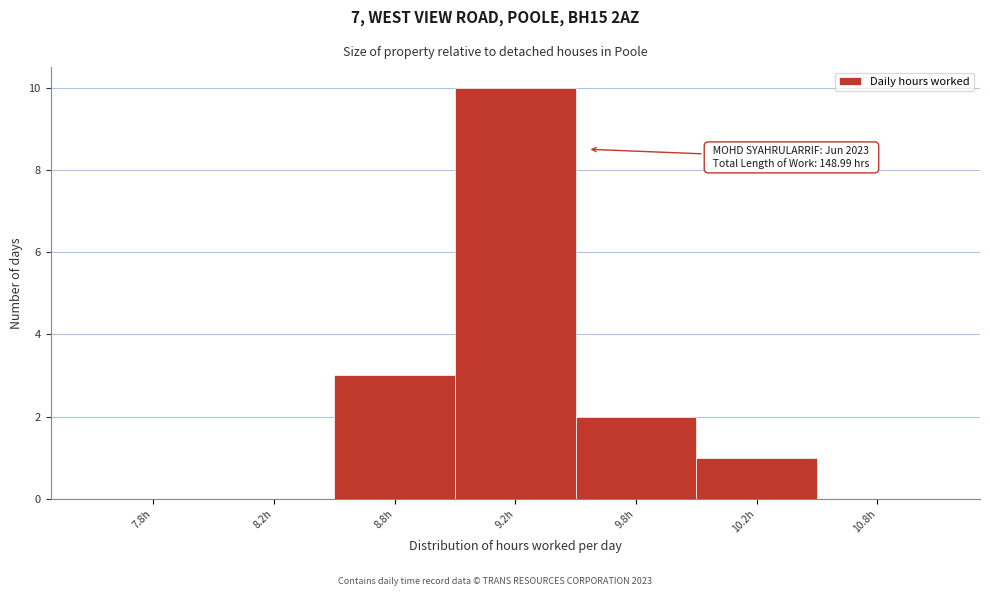

Reading left to right, extract all data points from this chart.

7.8h=0	8.2h=0	8.8h=3	9.2h=10	9.8h=2	10.2h=1	10.8h=0